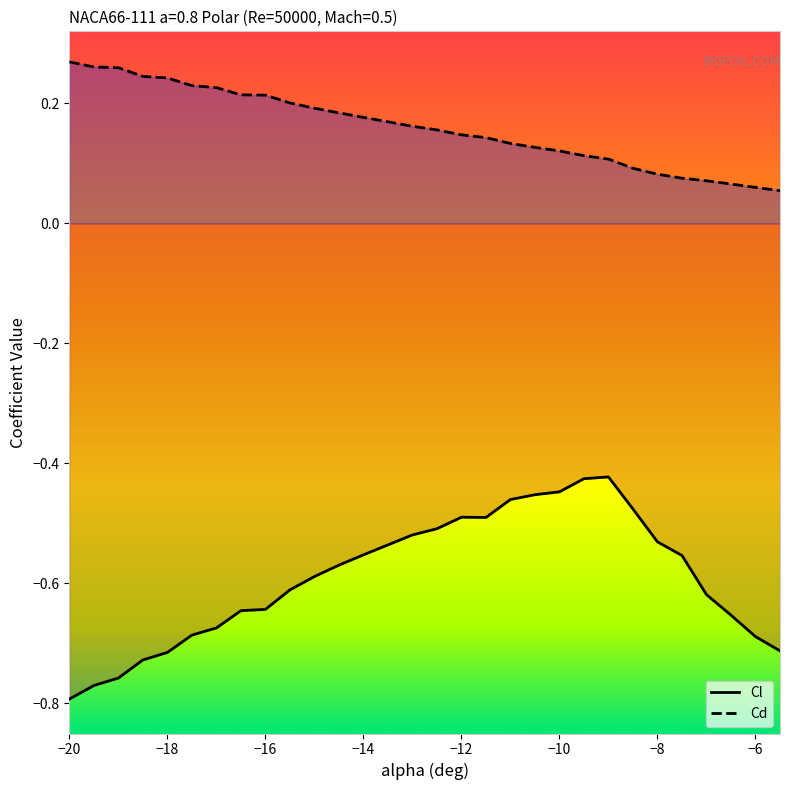

Which series has the largest total across all categories?

Cd